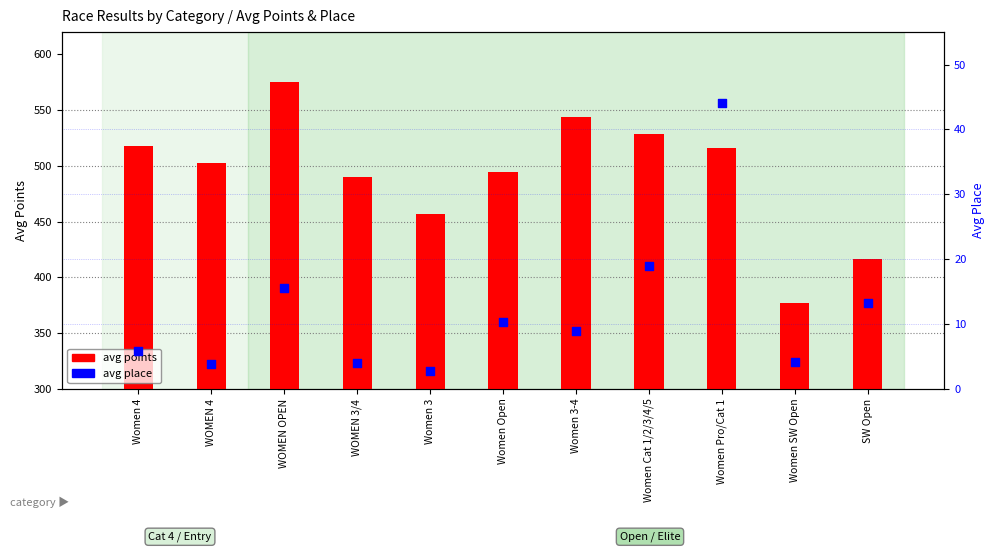

Which series contains the highest Y value?

avg points